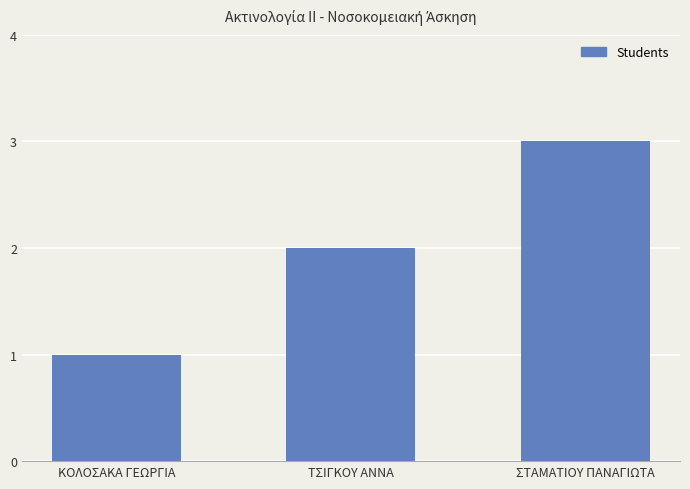

The value at ΣΤΑΜΑΤΙΟΥ ΠΑΝΑΓΙΩΤΑ is 5. True or false?

False